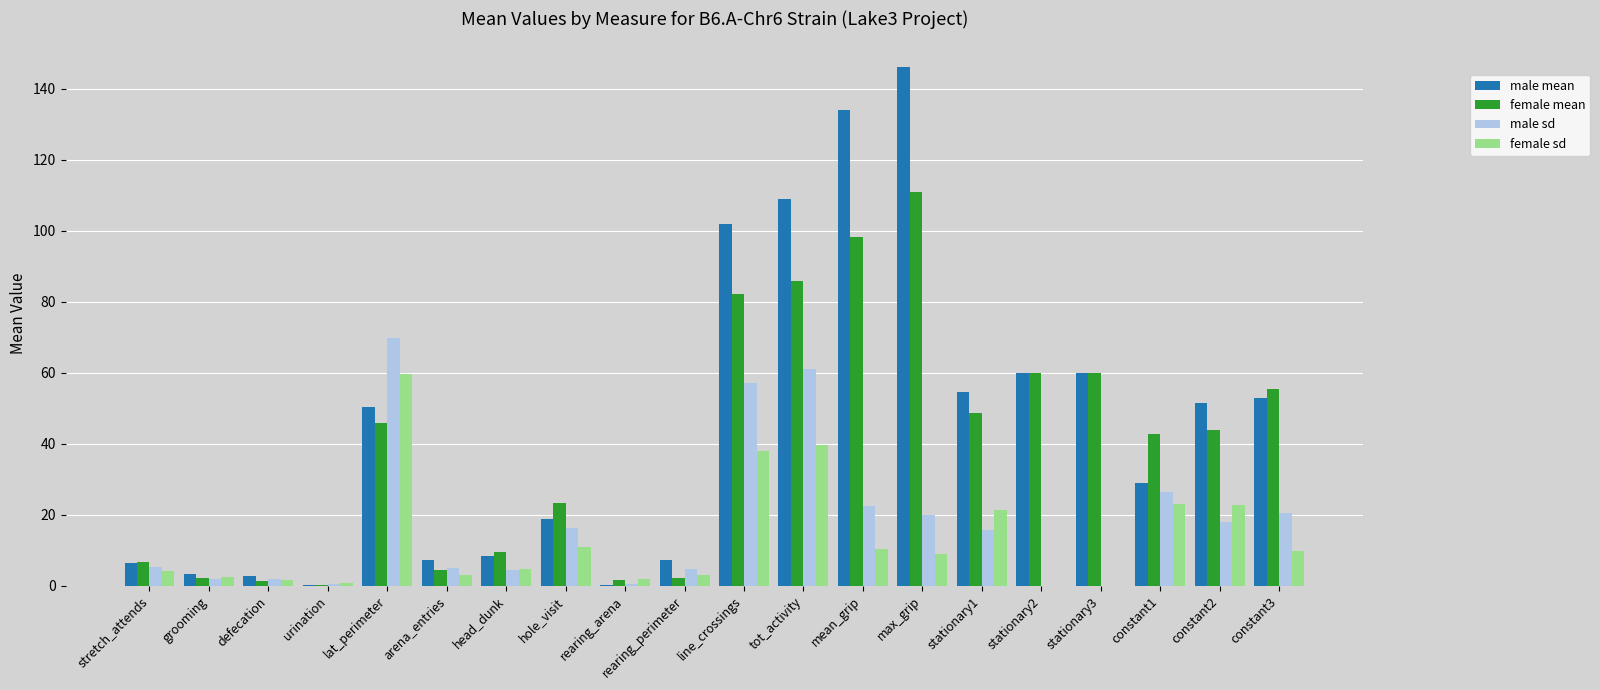

How many groups of bars are there?

20